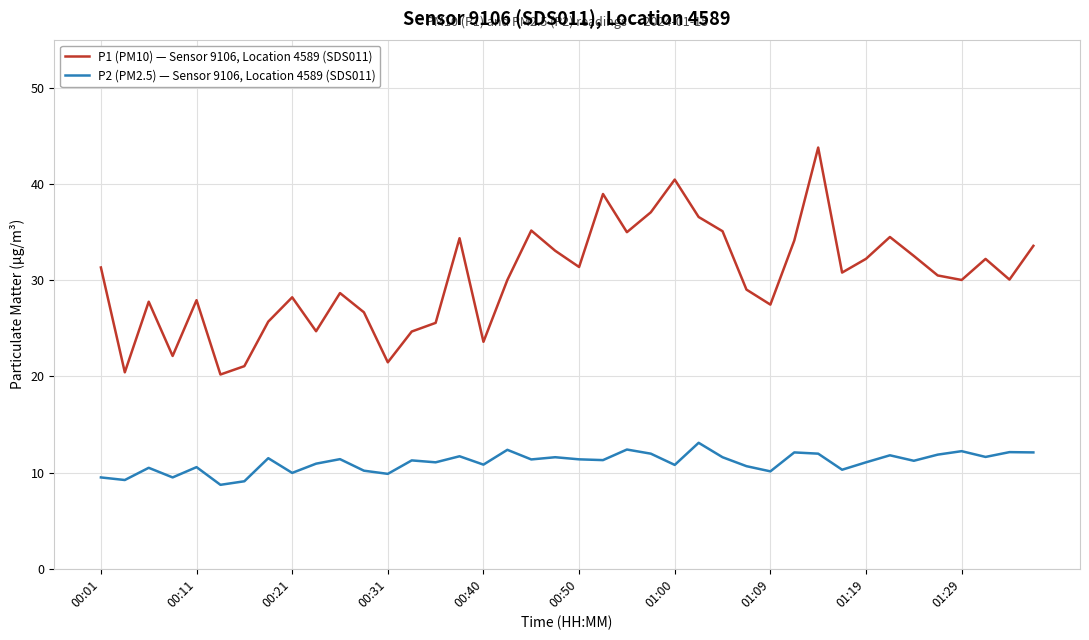

List the series in order of their overall mean, lowest first.

P2 (PM2.5) — Sensor 9106, Location 4589 (SDS011), P1 (PM10) — Sensor 9106, Location 4589 (SDS011)